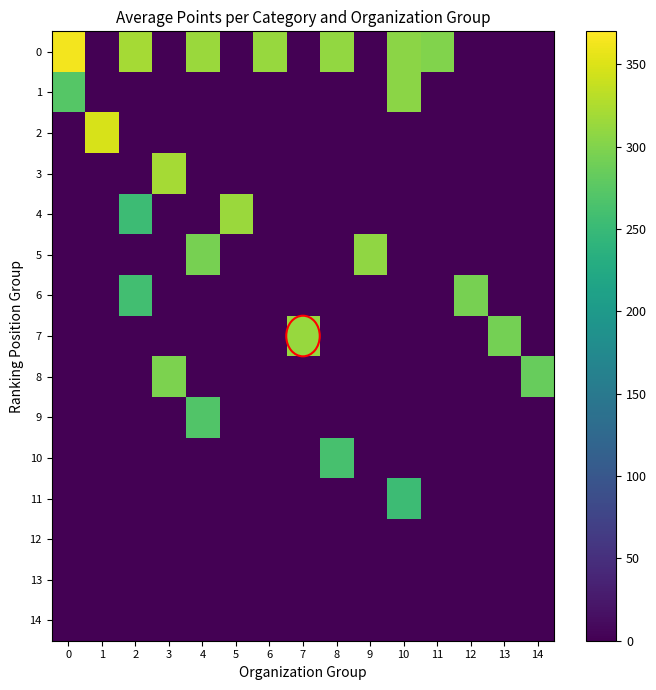

What is the total value across all series at 4?

879